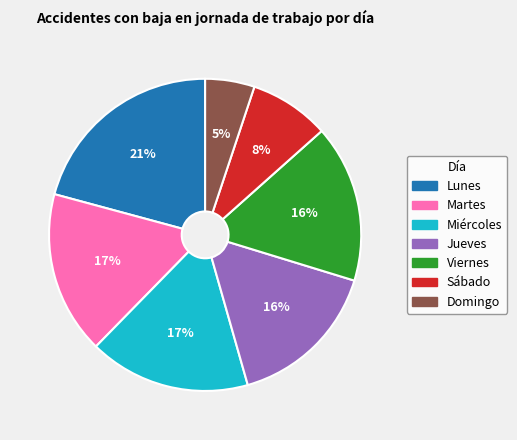

The Sábado slice represents 8% of the pie. True or false?

True